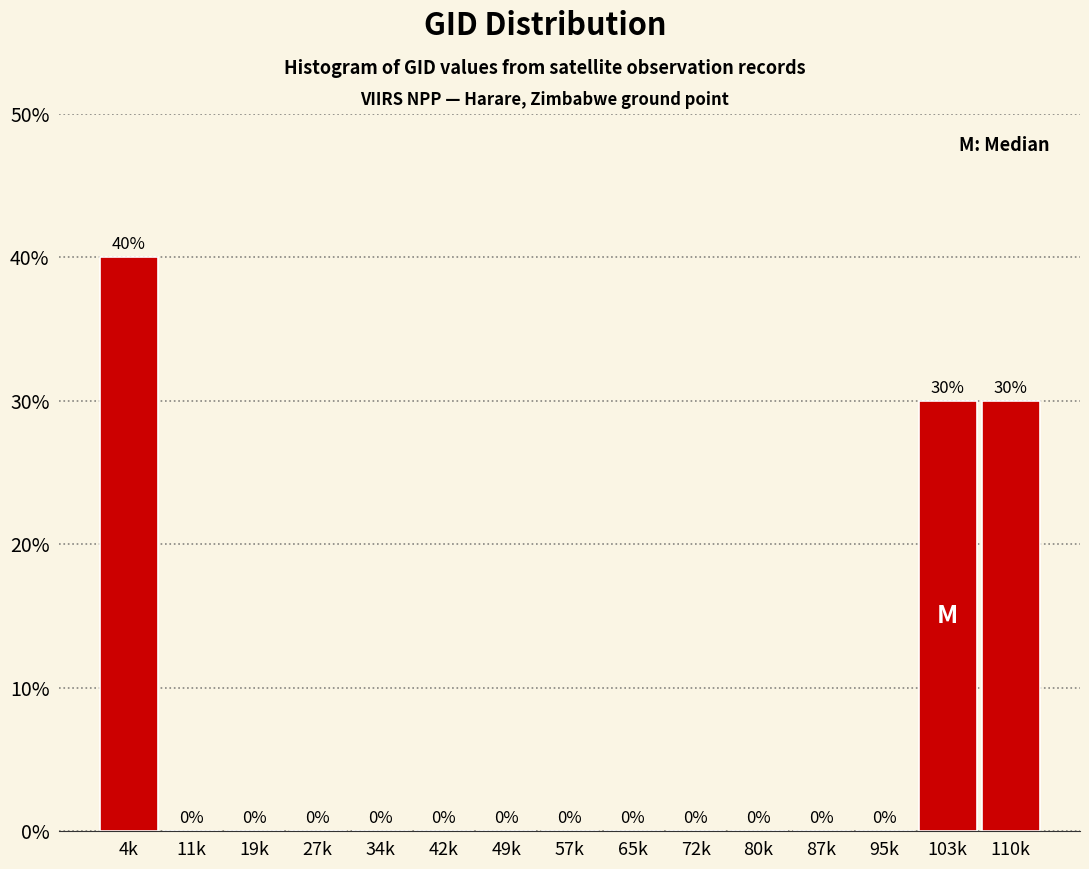

Reading left to right, transcribe all the data shown in this chart.

4k=40	11k=0	19k=0	27k=0	34k=0	42k=0	49k=0	57k=0	65k=0	72k=0	80k=0	87k=0	95k=0	103k=30	110k=30